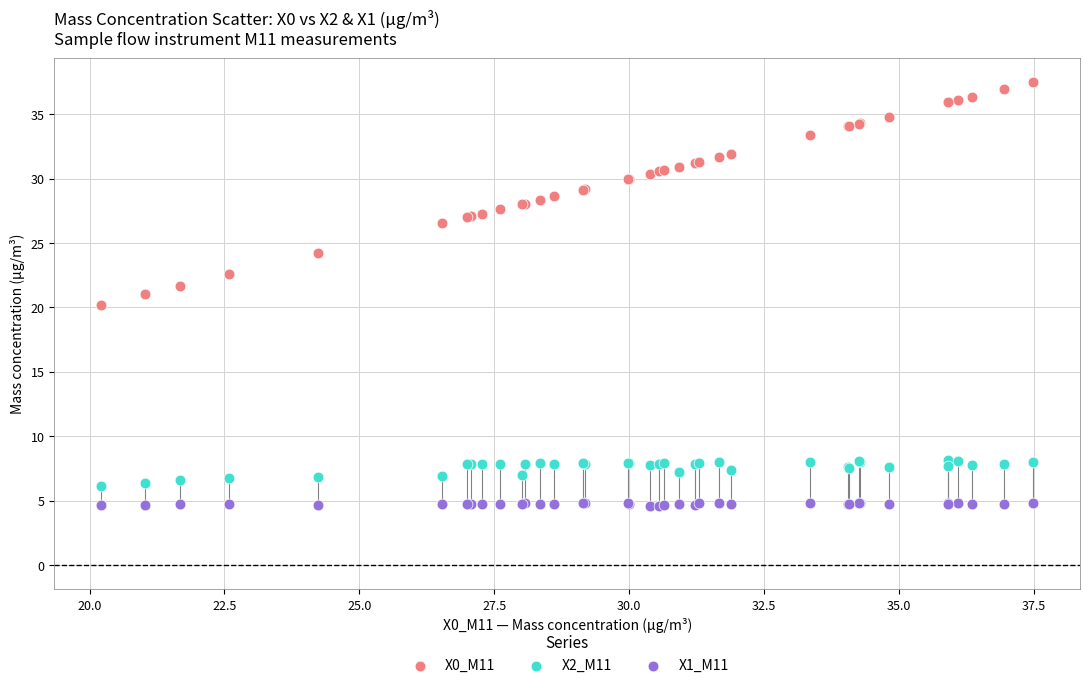

Which series has the widest spread of Y values?

X0_M11